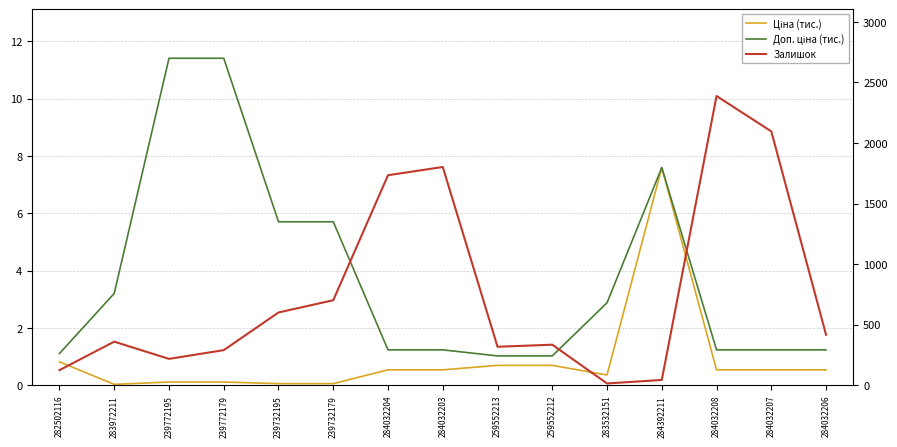

Is the value of Ціна (тис.) at 259552212 greater than the value of Доп. ціна (тис.) at 284032204?

No